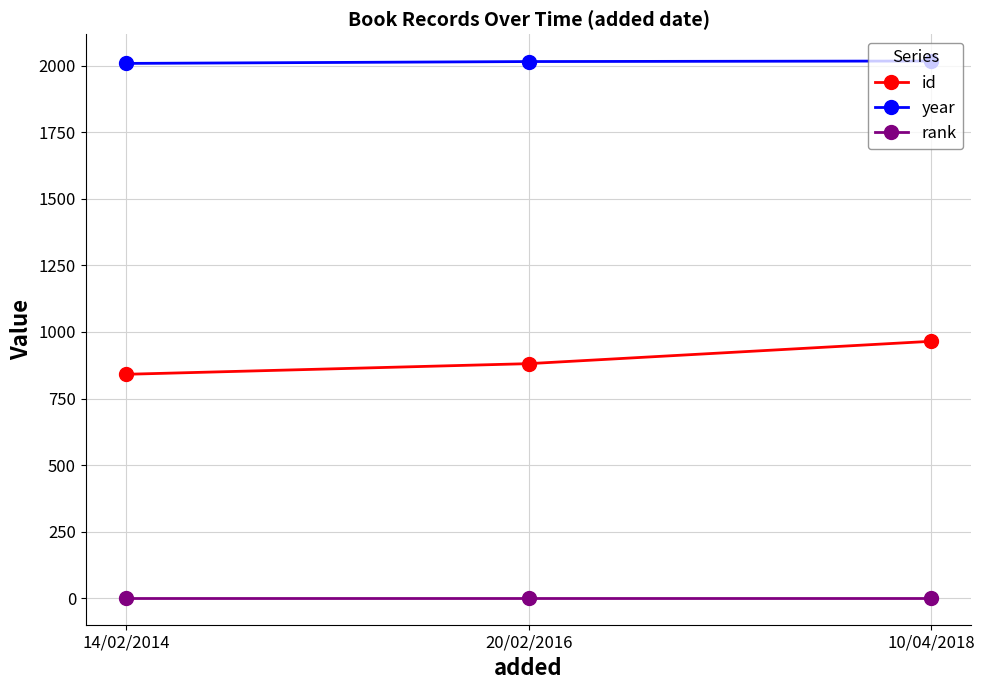

What is the highest value of the id series?

965